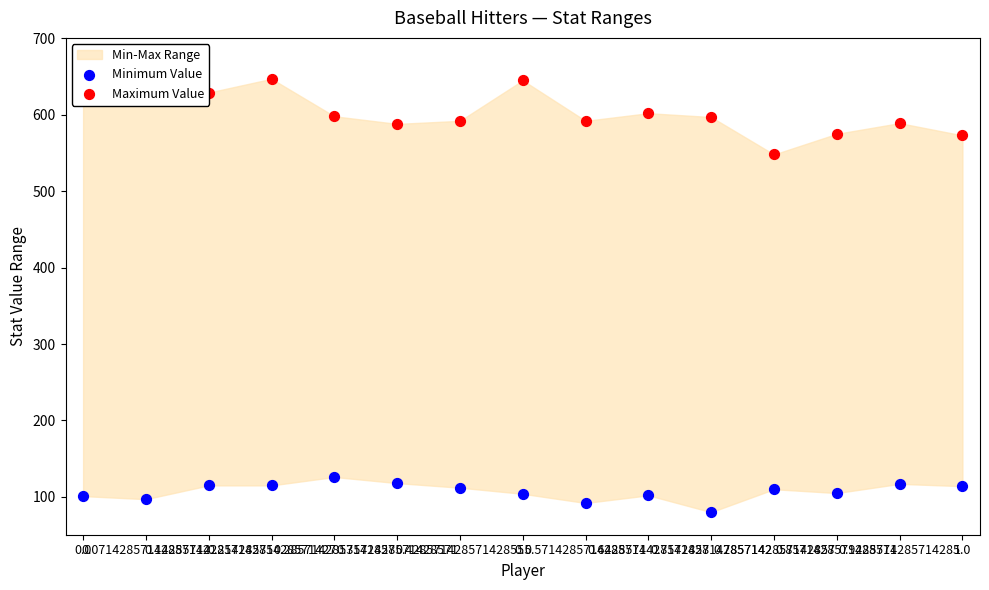

At how many categories does at least one series exceed 536?

15